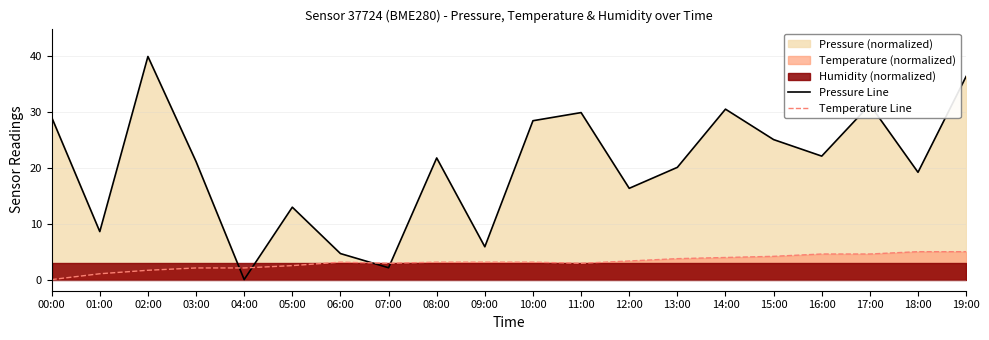

What is the difference between the maximum and minimum values in the Temperature Line series?

5.0